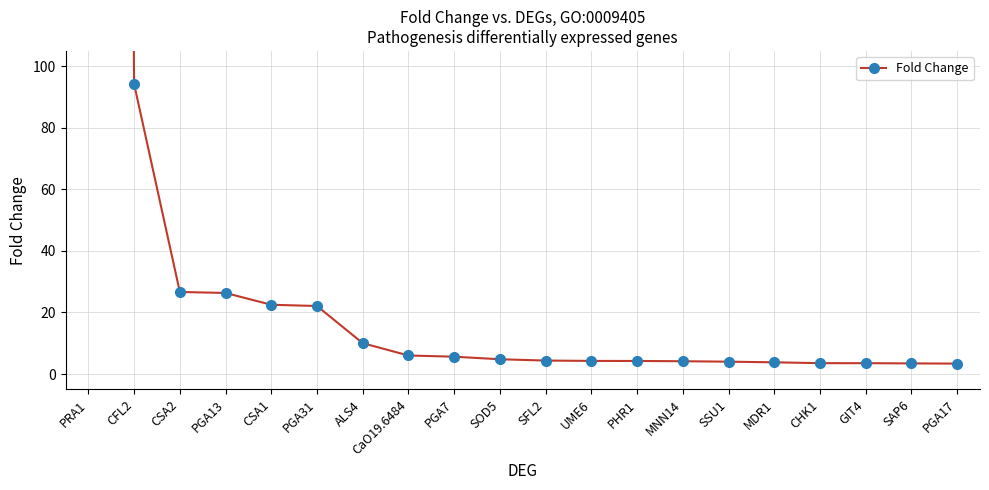

Approximately how many times larger is the value at MNN14 compared to UME6?

1.0